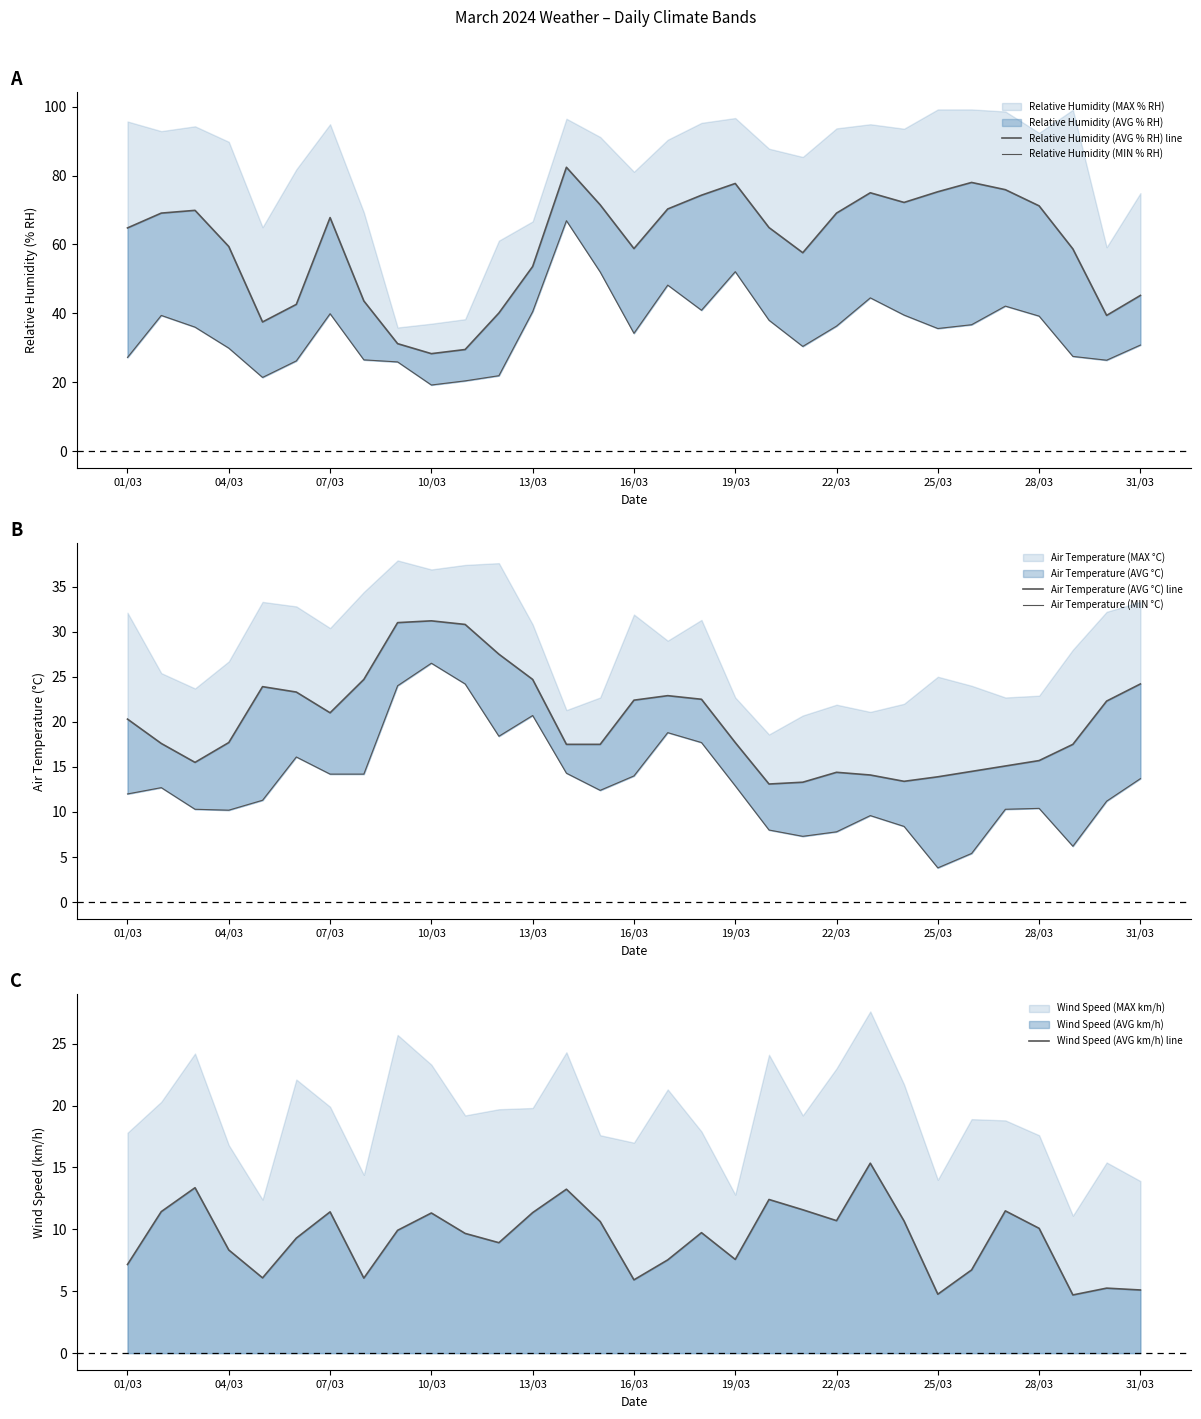

True or false: Wind Speed (AVG km/h) line has a value of 16.3 at 31/03.

False